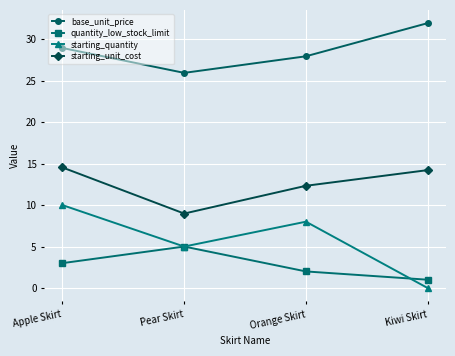

What is the label of the 2nd point from the right?

Orange Skirt